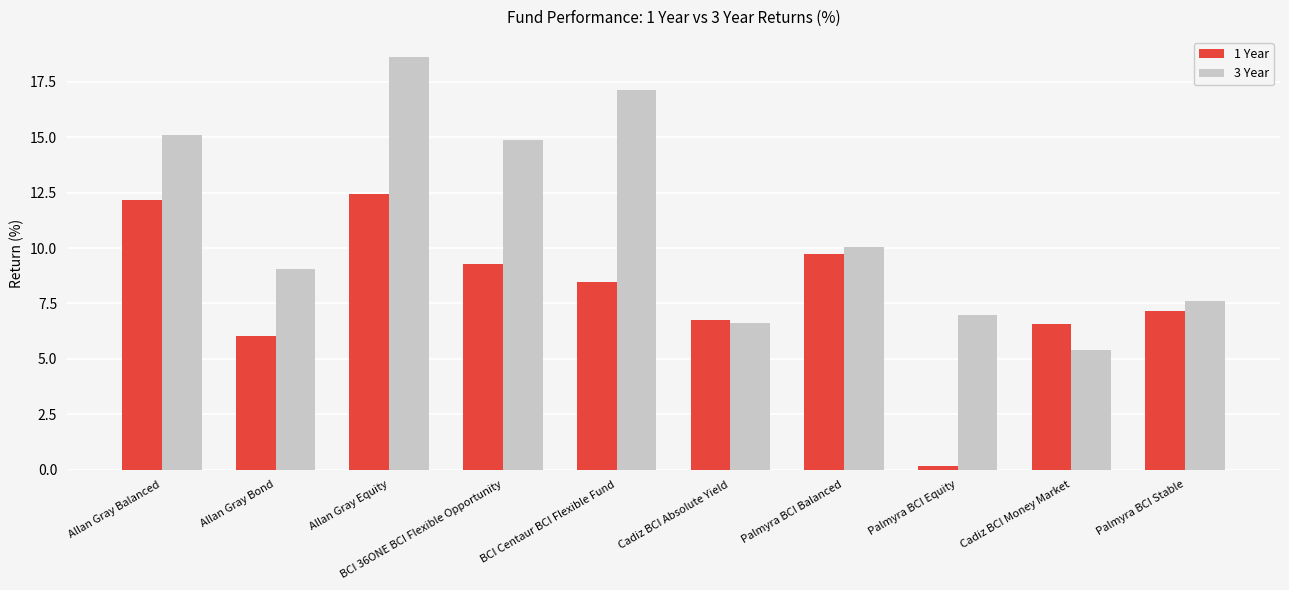

At how many categories does at least one series exceed 0?

10